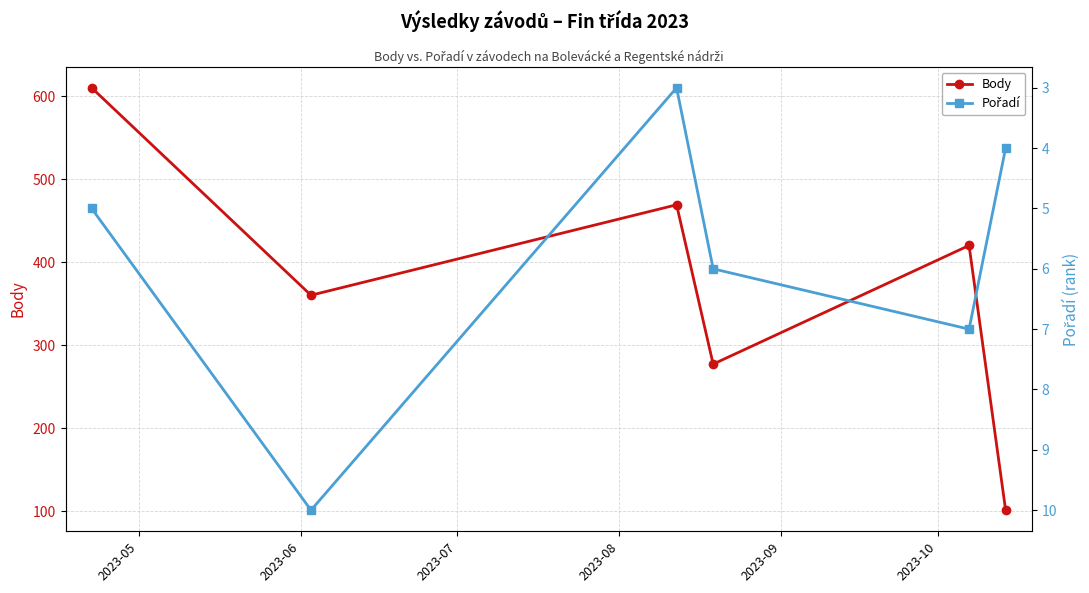

What is the sum of all Body values?

2237